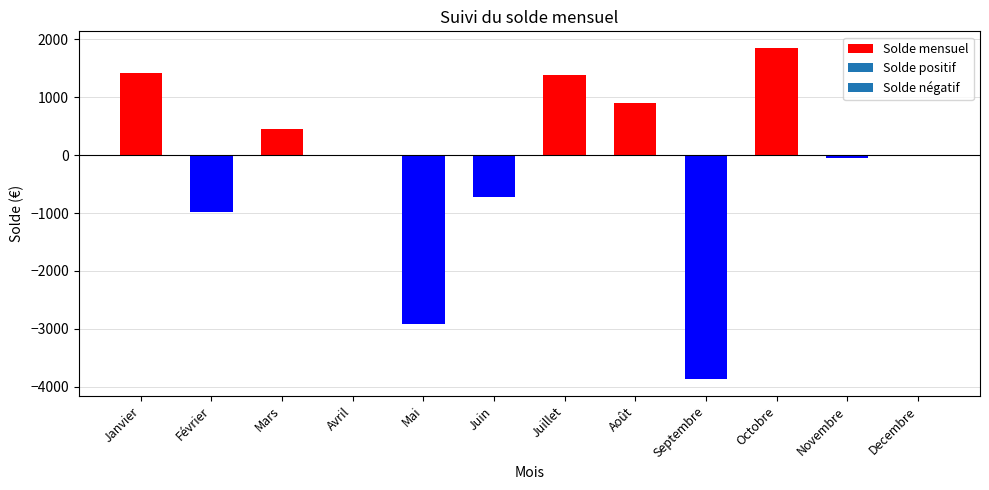

Is it true that the value at Mars is 453.1?

True